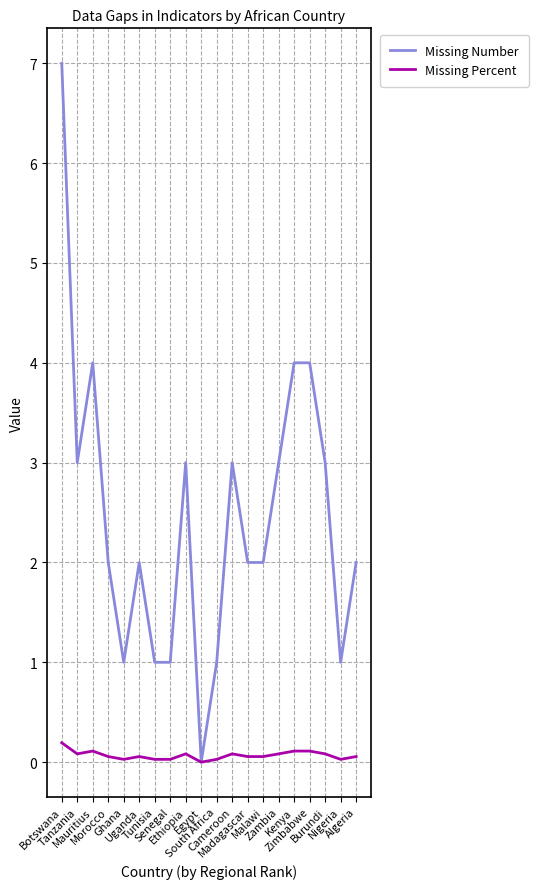

Which series has the largest total across all categories?

Missing Number